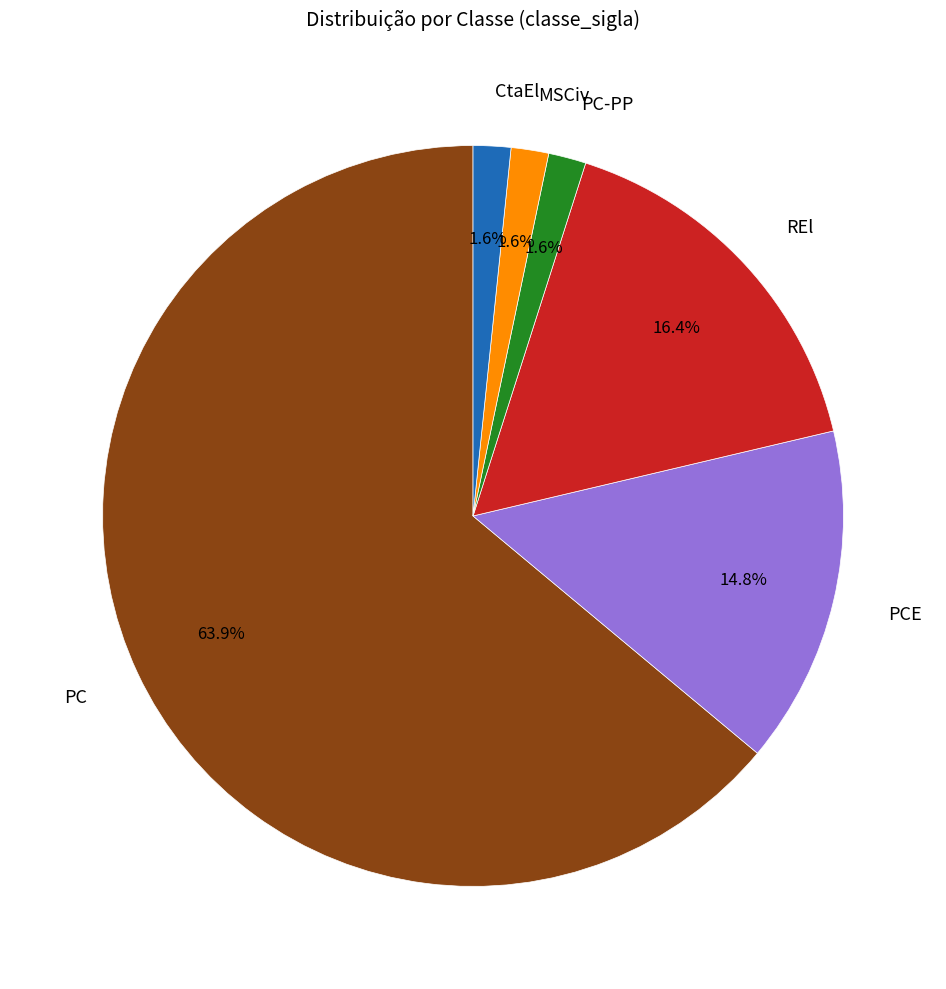

Which has a higher value, PC or PC-PP?

PC